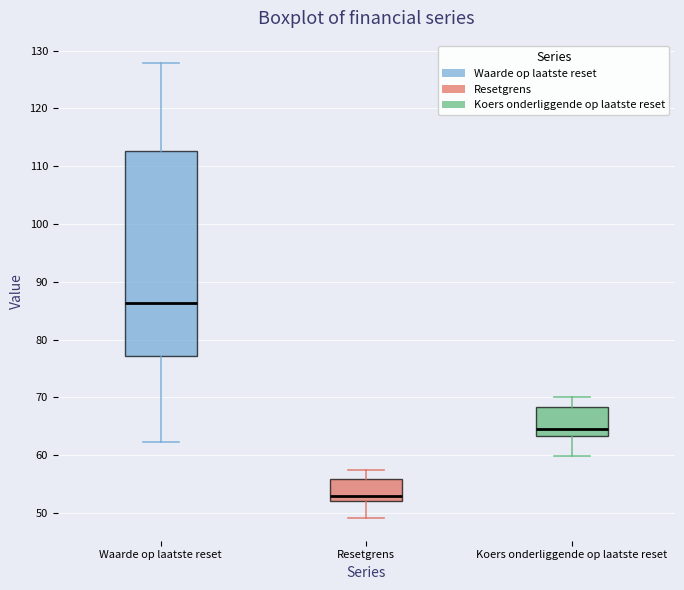

Comparing the boxes themselves (not the whiskers), which one is the tallest?

Waarde op laatste reset